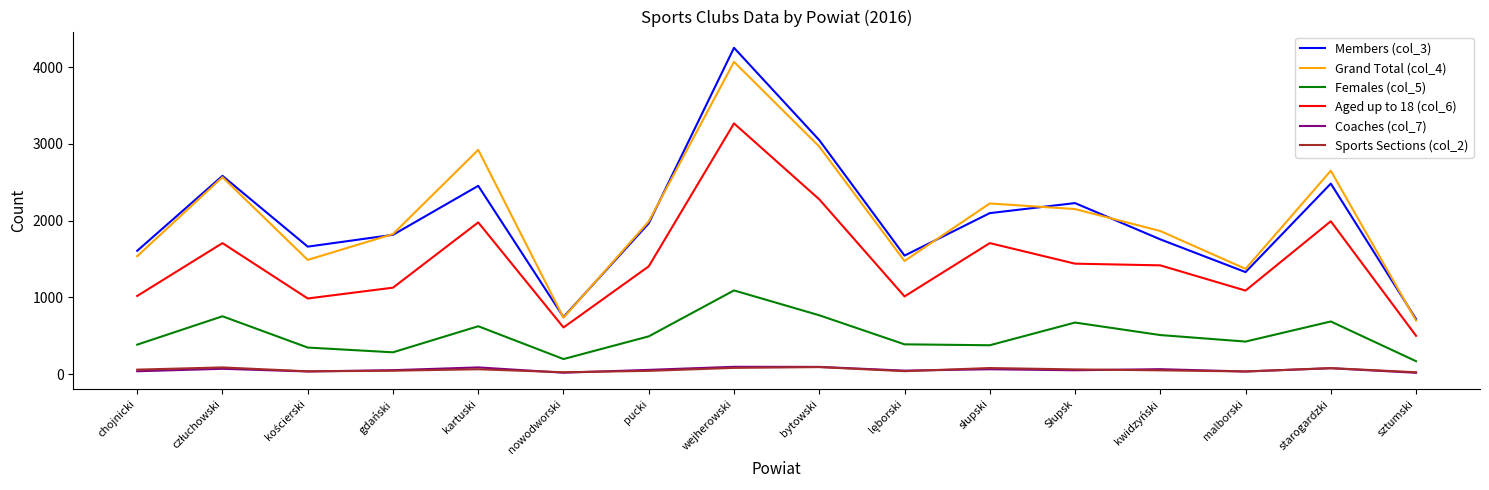

How many distinct data groups are displayed?

6